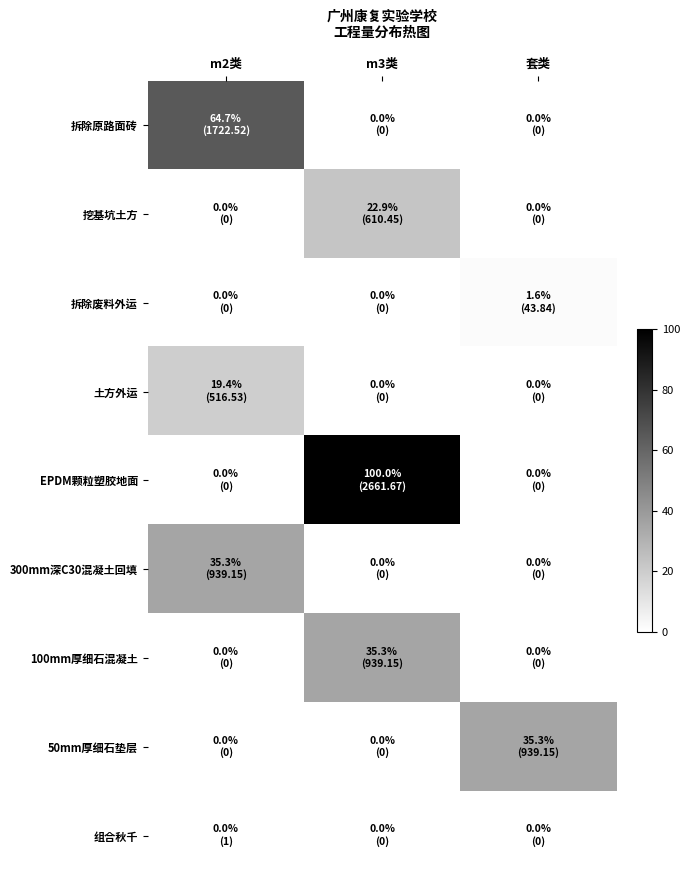

What is the difference between the highest and lowest values at m3类?

100.0